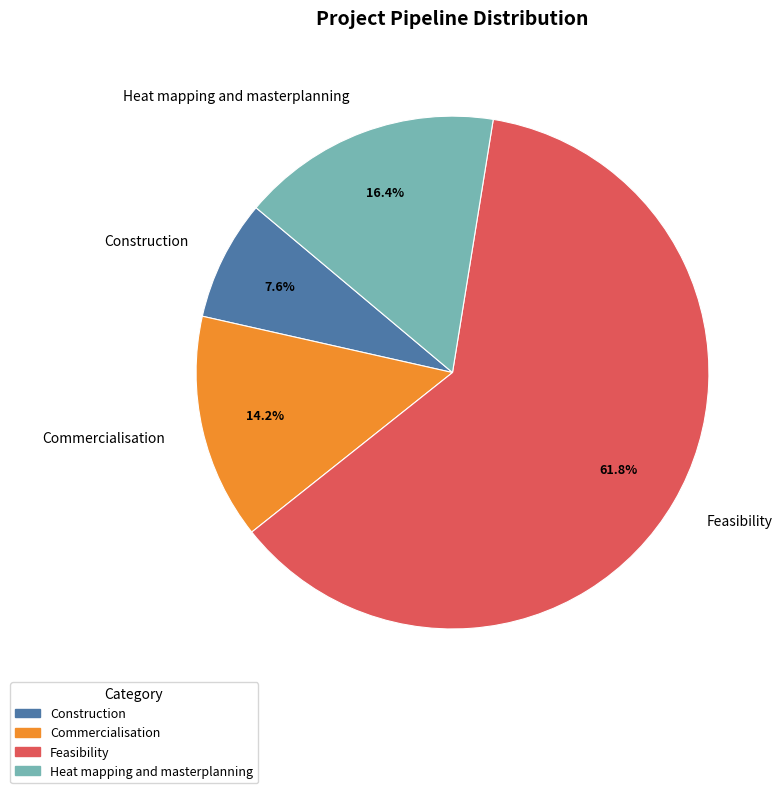

How many segments does this pie chart have?

4